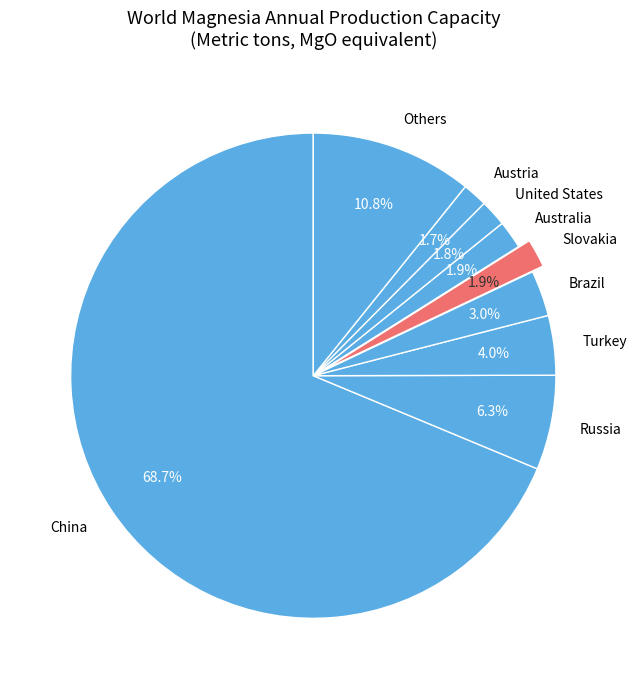

How many segments does this pie chart have?

9